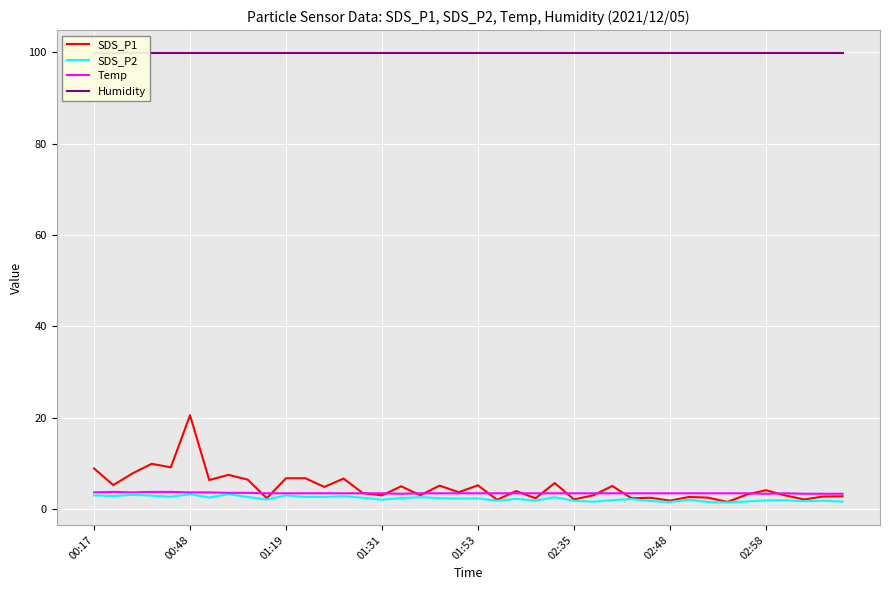

True or false: SDS_P1 and SDS_P2 cross at least once.

False